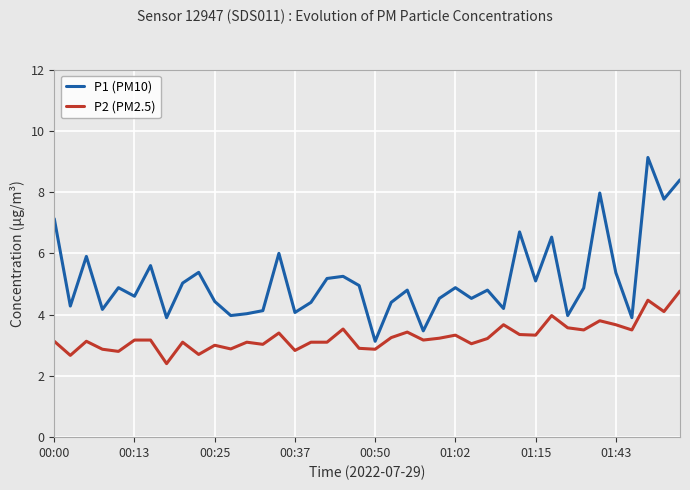

True or false: P1 (PM10) and P2 (PM2.5) intersect in this chart.

False